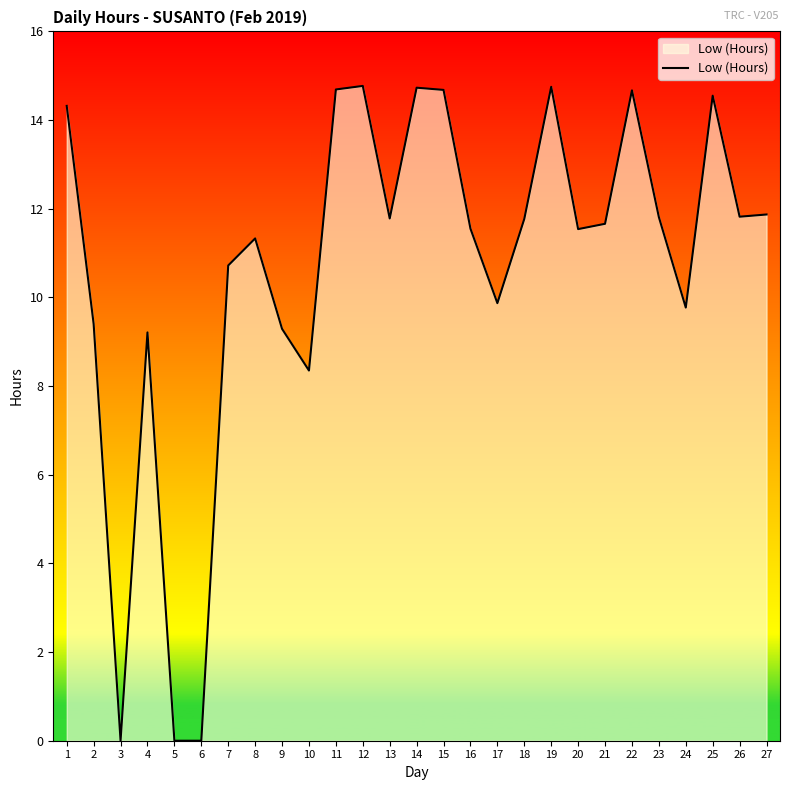

At which label is the value closest to 7?

10